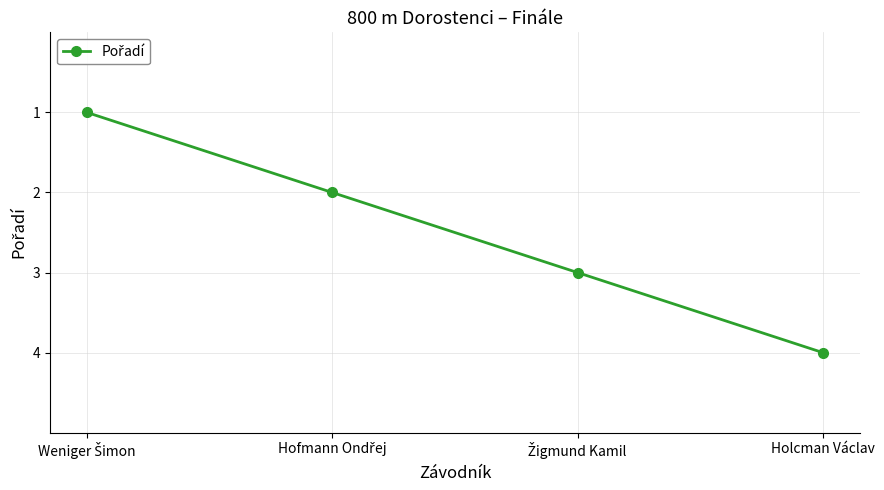

True or false: the data shows 2 at Holcman Václav.

False